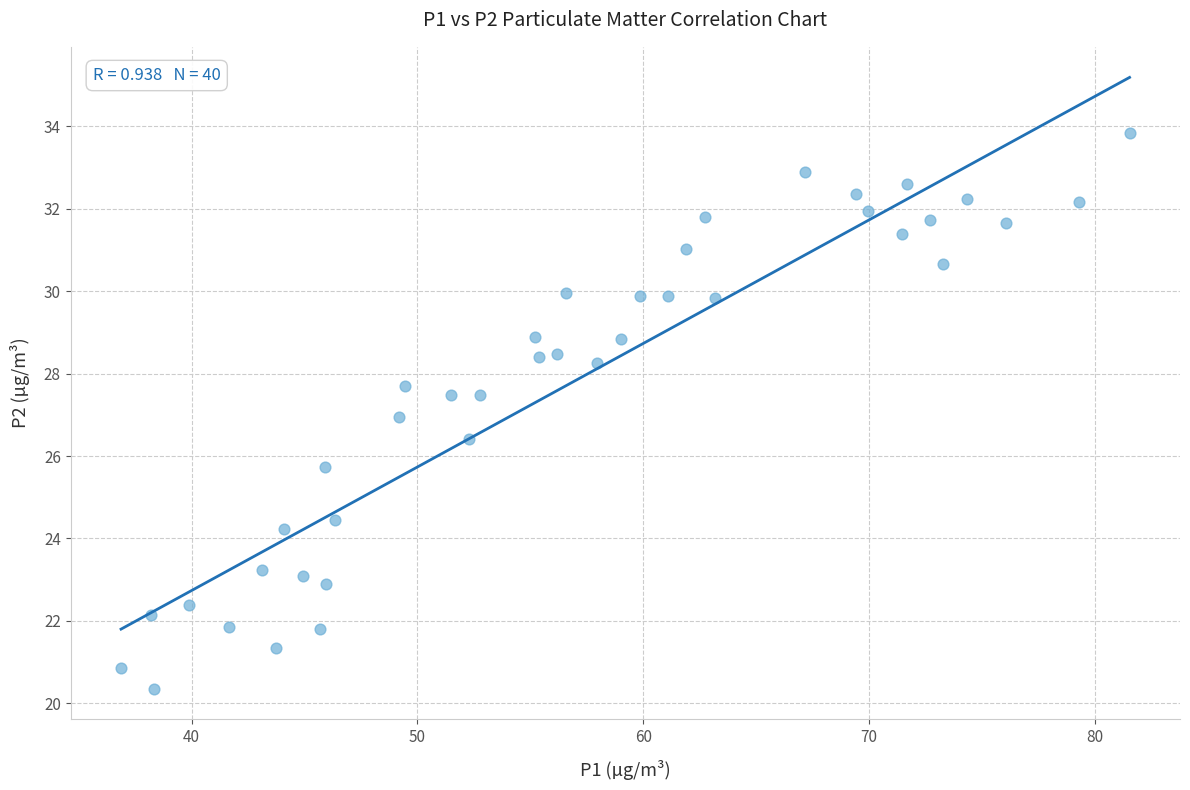

What is the range of Y values (max minus min)?

13.5